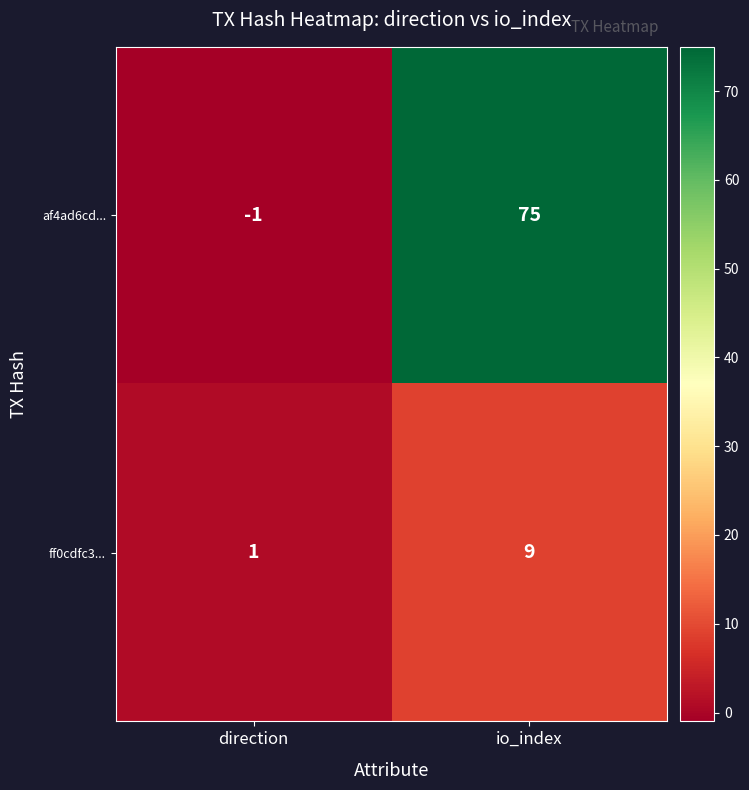

Reading left to right, extract all data points from this chart.

af4ad6cd...: direction=-1	io_index=75
ff0cdfc3...: direction=1	io_index=9